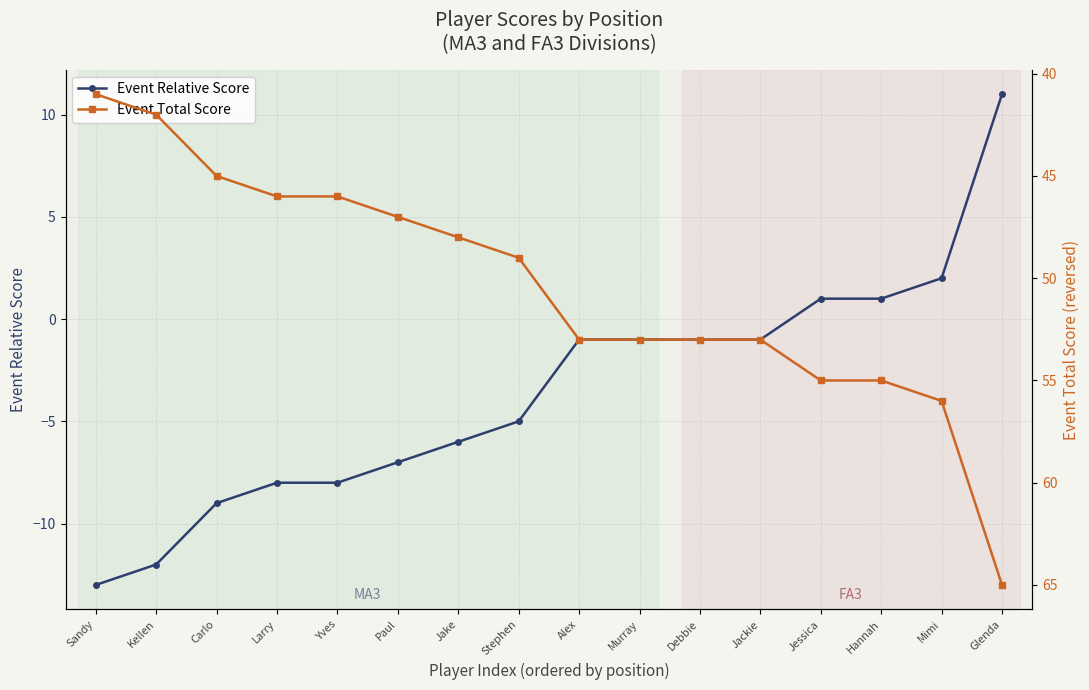

What is the highest value of the Event Total Score series?

65